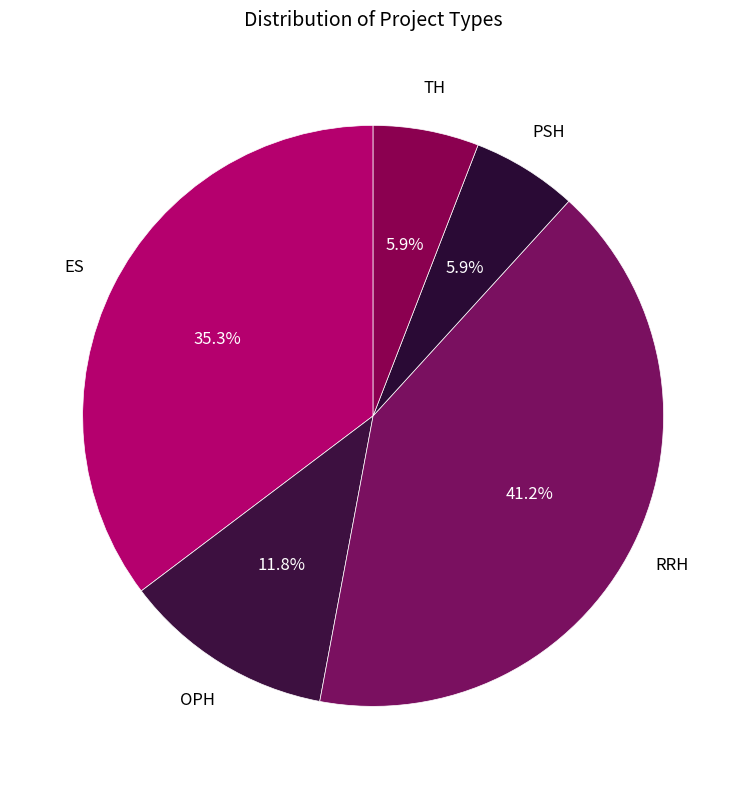

How many slices are in this pie chart?

5